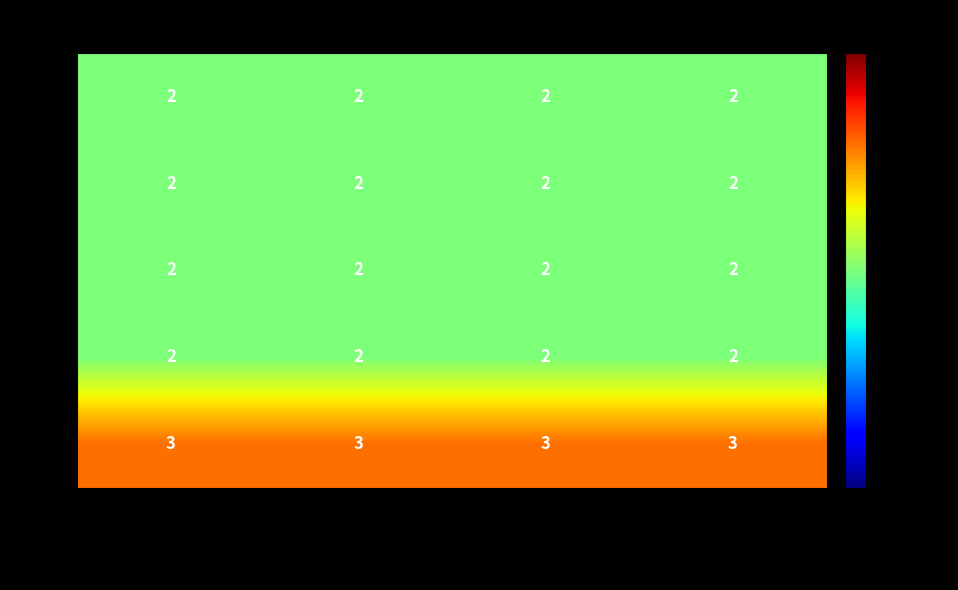

Which series has the largest total across all categories?

2019